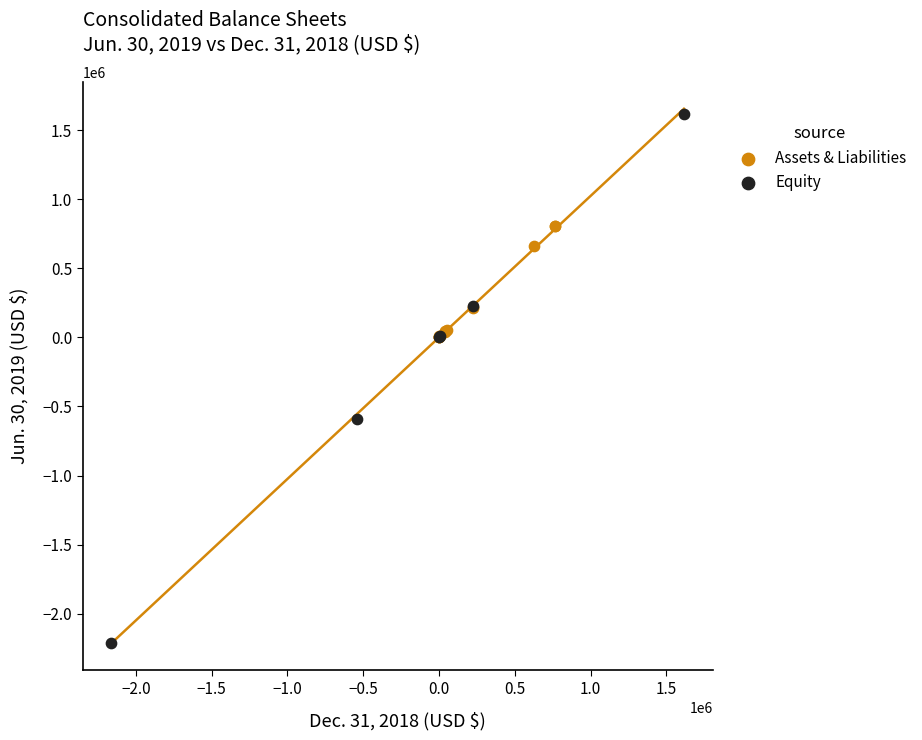

Which series has the largest Y range (max minus min)?

Equity